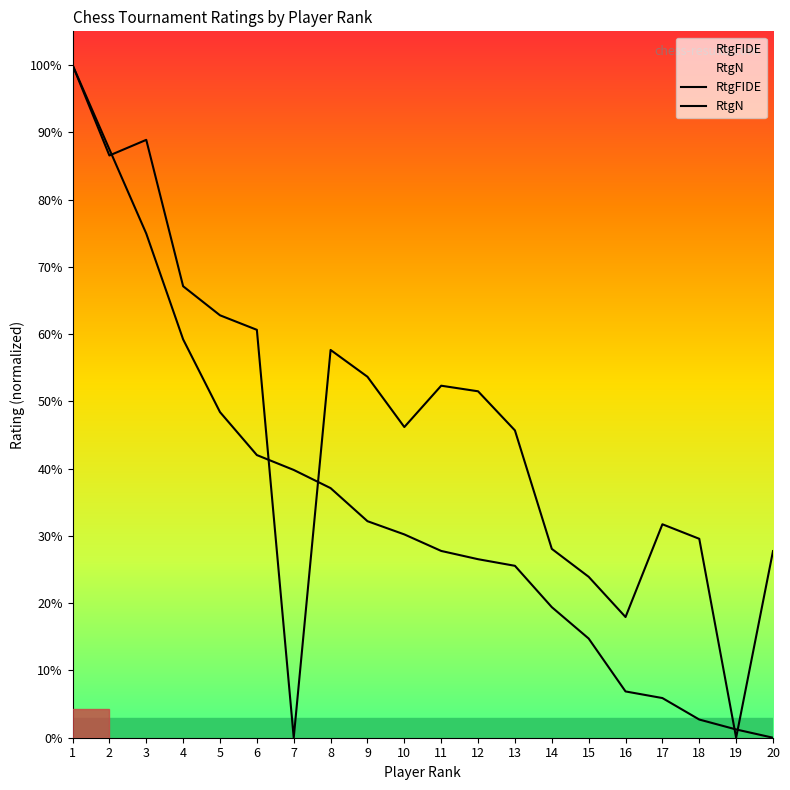

Reading left to right, what are all the values shown in this chart?

1=100.0	2=87.5	3=74.9	4=59.2	5=48.4	6=42.0	7=39.8	8=37.1	9=32.2	10=30.2	11=27.8	12=26.5	13=25.6	14=19.4	15=14.7	16=6.9	17=5.9	18=2.7	19=1.2	20=0.0